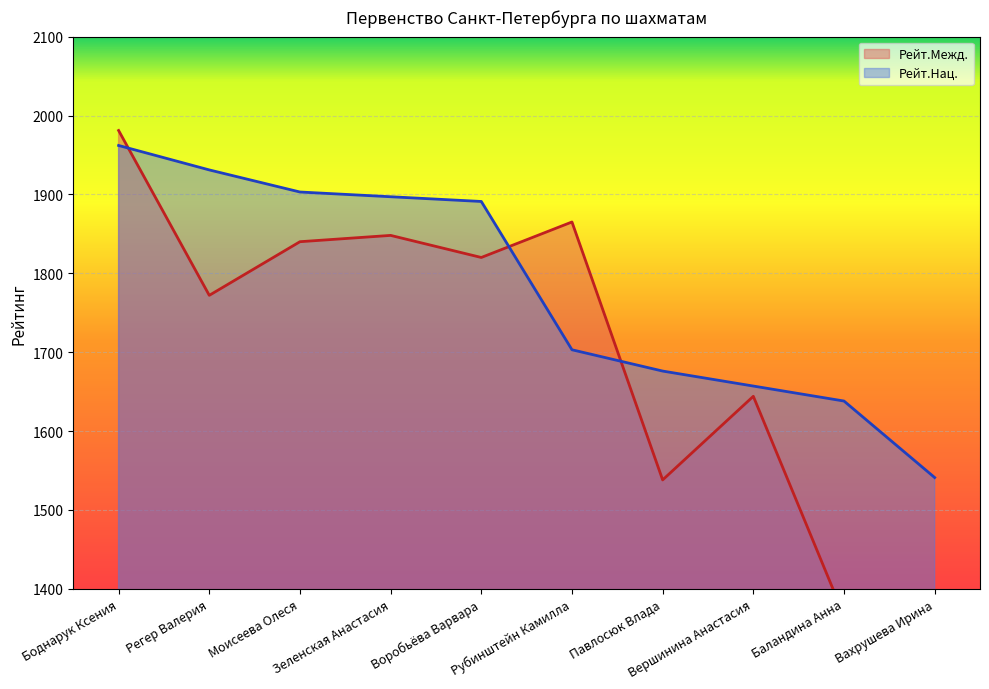

Which category has the lowest value in the Рейт.Межд. series?

Баландина Анна